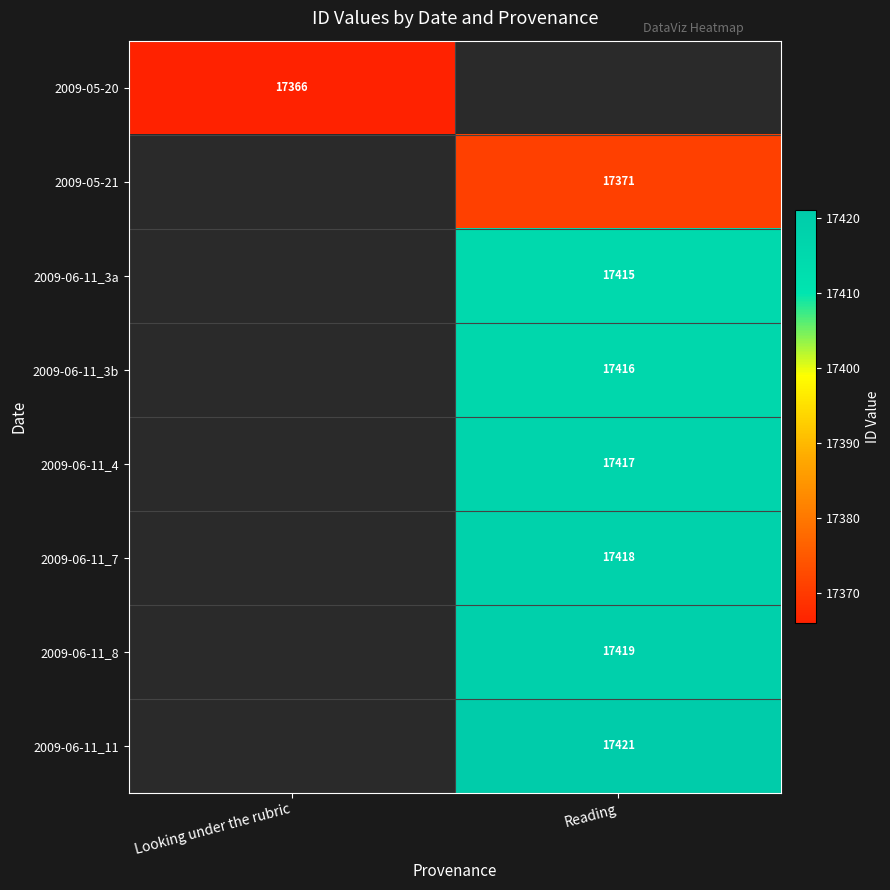

The 2009-06-11_7 series shows 17418 at Reading. True or false?

True